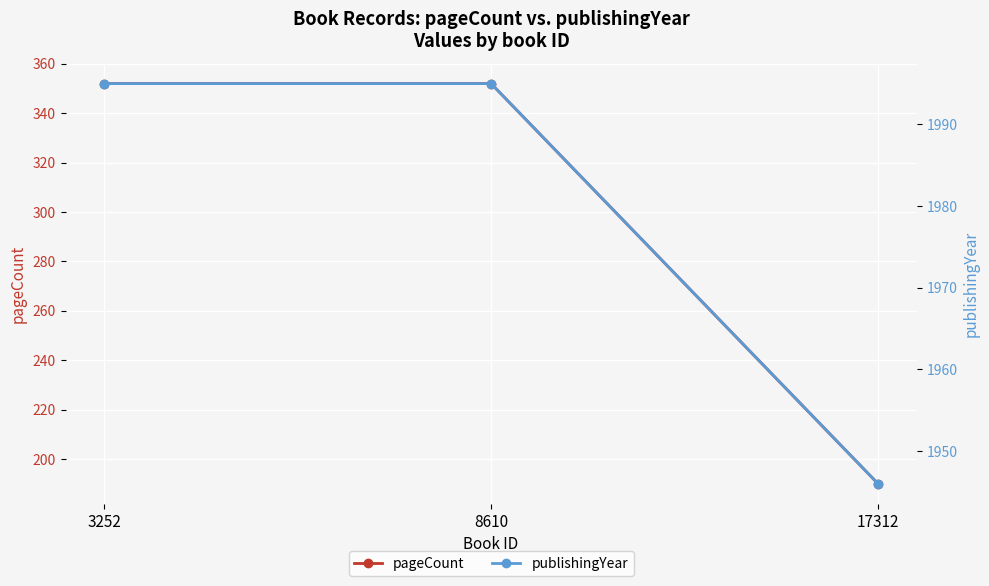

Reading left to right, transcribe all the data shown in this chart.

pageCount: 352	352	190
publishingYear: 1995	1995	1946